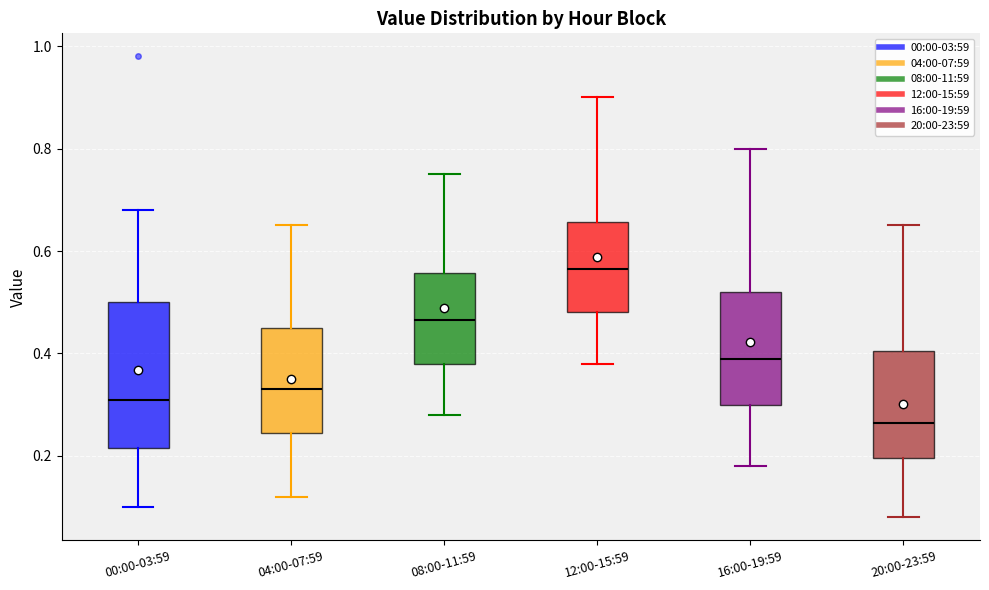

Reading left to right, transcribe this box plot: for each box, give where its median line is, the range the box spans, and where its two whiskers end, as read against the y-axis. The values are not printed on the chart, so give them approximately, as read against the axis.

00:00-03:59: median 0.32, box 0.22 to 0.50, whiskers 0.10 to 0.68
04:00-07:59: median 0.34, box 0.24 to 0.46, whiskers 0.12 to 0.66
08:00-11:59: median 0.46, box 0.38 to 0.56, whiskers 0.28 to 0.76
12:00-15:59: median 0.56, box 0.48 to 0.66, whiskers 0.38 to 0.90
16:00-19:59: median 0.40, box 0.30 to 0.52, whiskers 0.18 to 0.80
20:00-23:59: median 0.26, box 0.20 to 0.40, whiskers 0.08 to 0.66